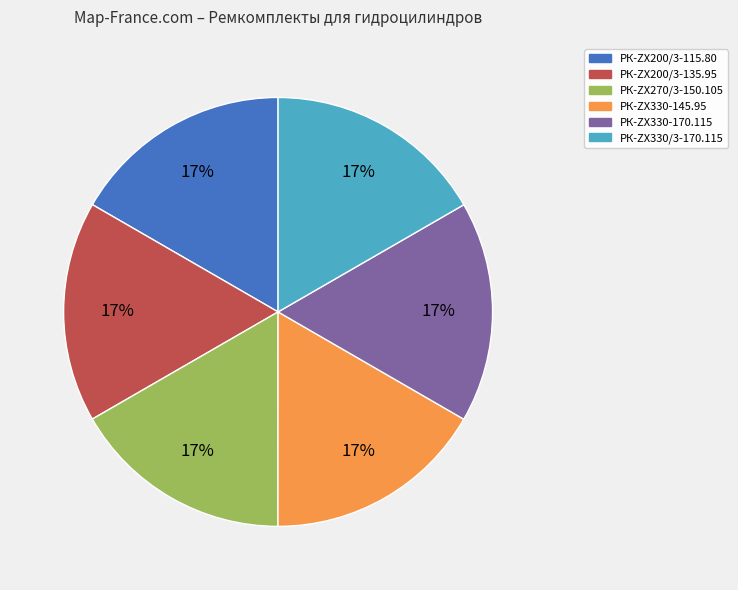

To the nearest percent, what is the combined percentage of РК-ZX330/3-170.115 and РК-ZX330-145.95?

33%